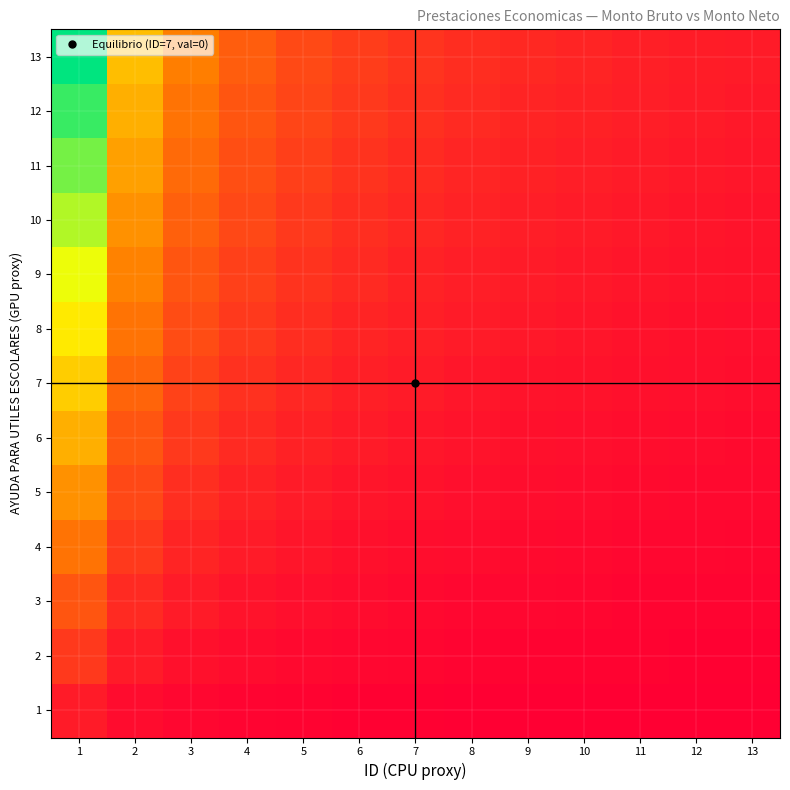

Which category has the highest value across all series?

1